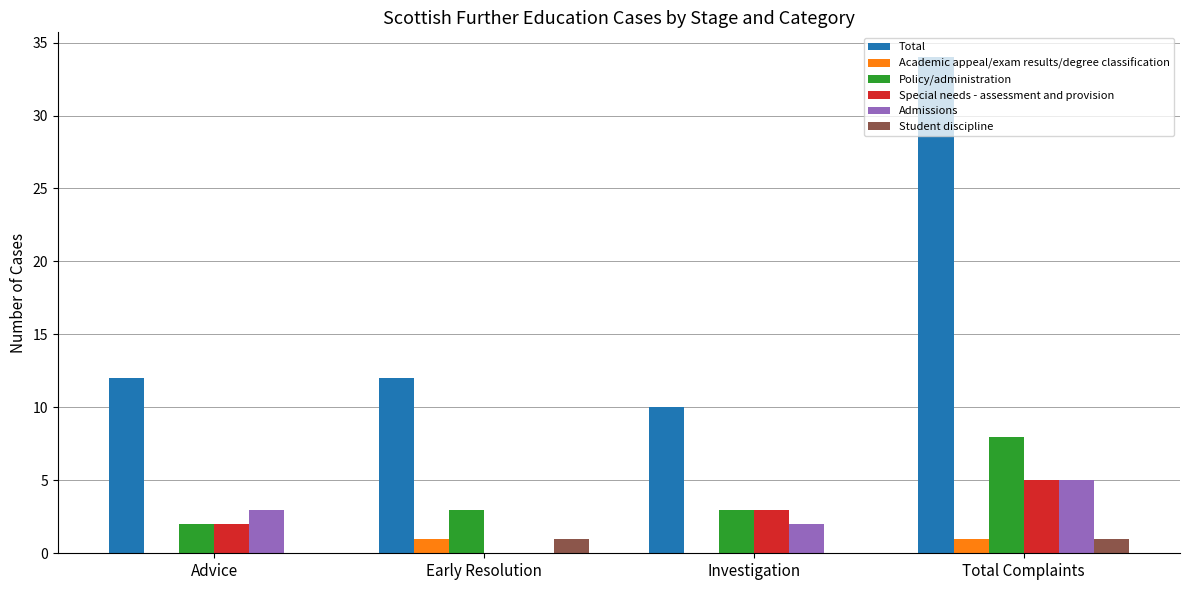

What is the sum of the Total values at Total Complaints and Investigation?

44